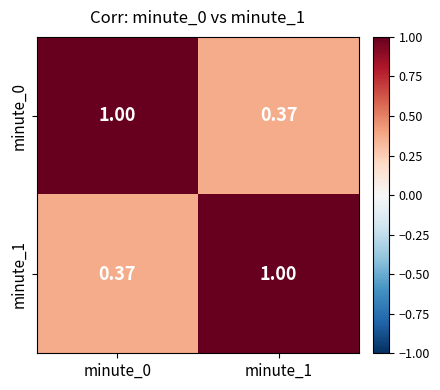

At minute_0, list the series in order from smallest to largest.

minute_1, minute_0